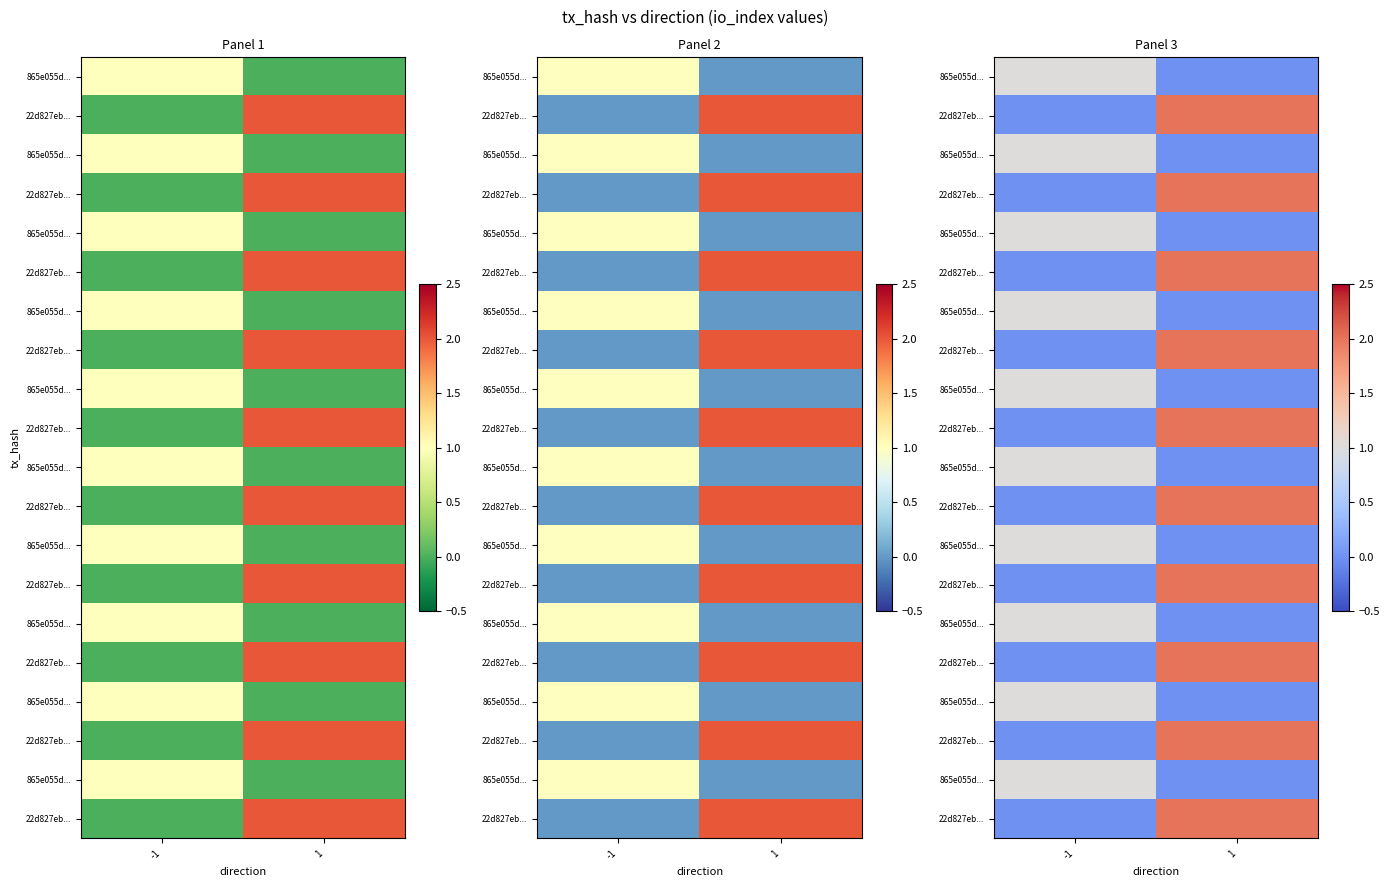

How many series are shown in this chart?

20